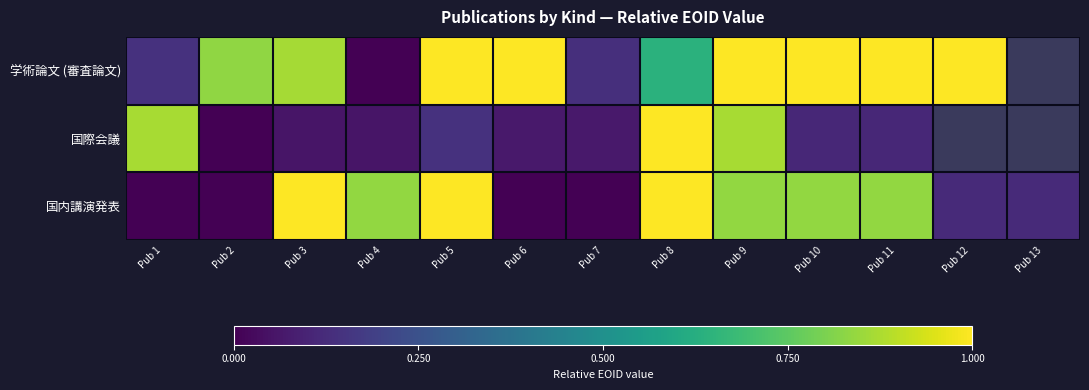

At which label is 学術論文 (審査論文) closest to 0?

Pub 4